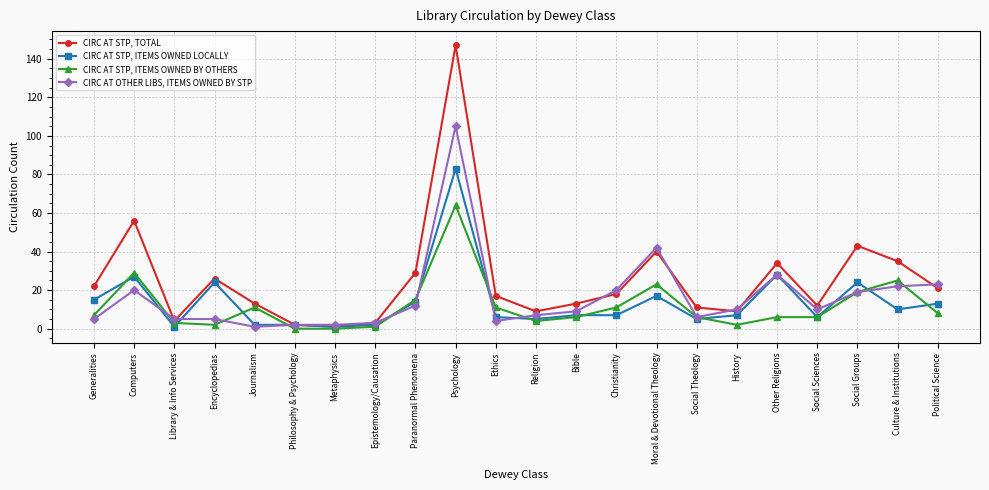

Rank the series by their maximum value, from lowest to highest.

CIRC AT STP, ITEMS OWNED BY OTHERS, CIRC AT STP, ITEMS OWNED LOCALLY, CIRC AT OTHER LIBS, ITEMS OWNED BY STP, CIRC AT STP, TOTAL